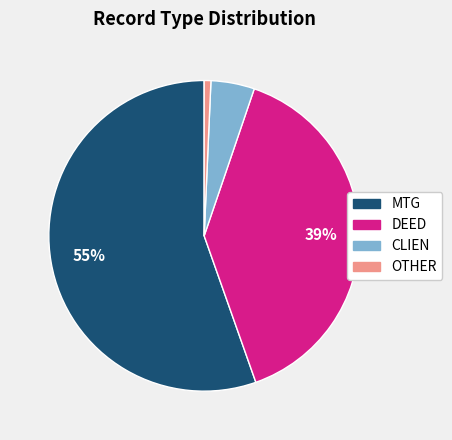

Do MTG and OTHER together represent more than half of the pie?

Yes